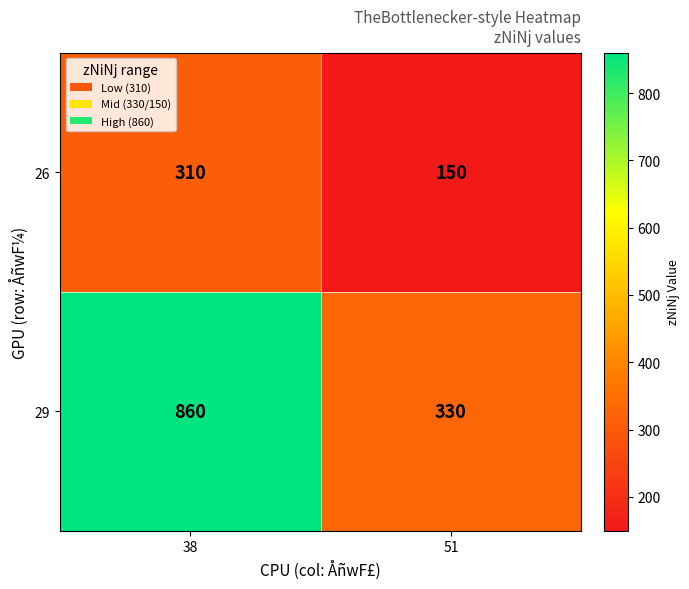

What is the difference between the highest and lowest values at 38?

550